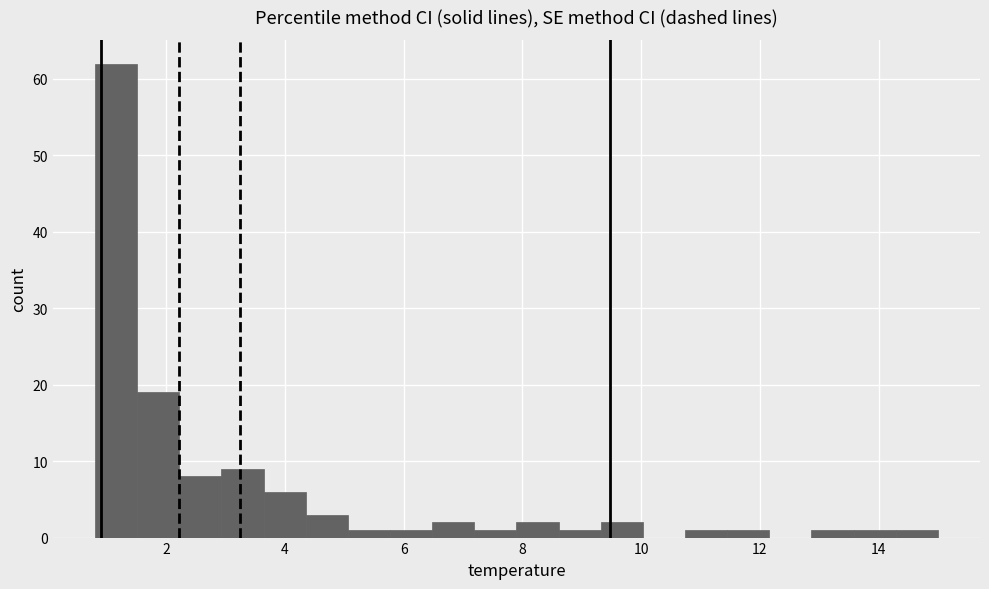

Around what value on the x-axis is the tallest bar? Give the approximate position of its centre, as read against the axis.

1.2